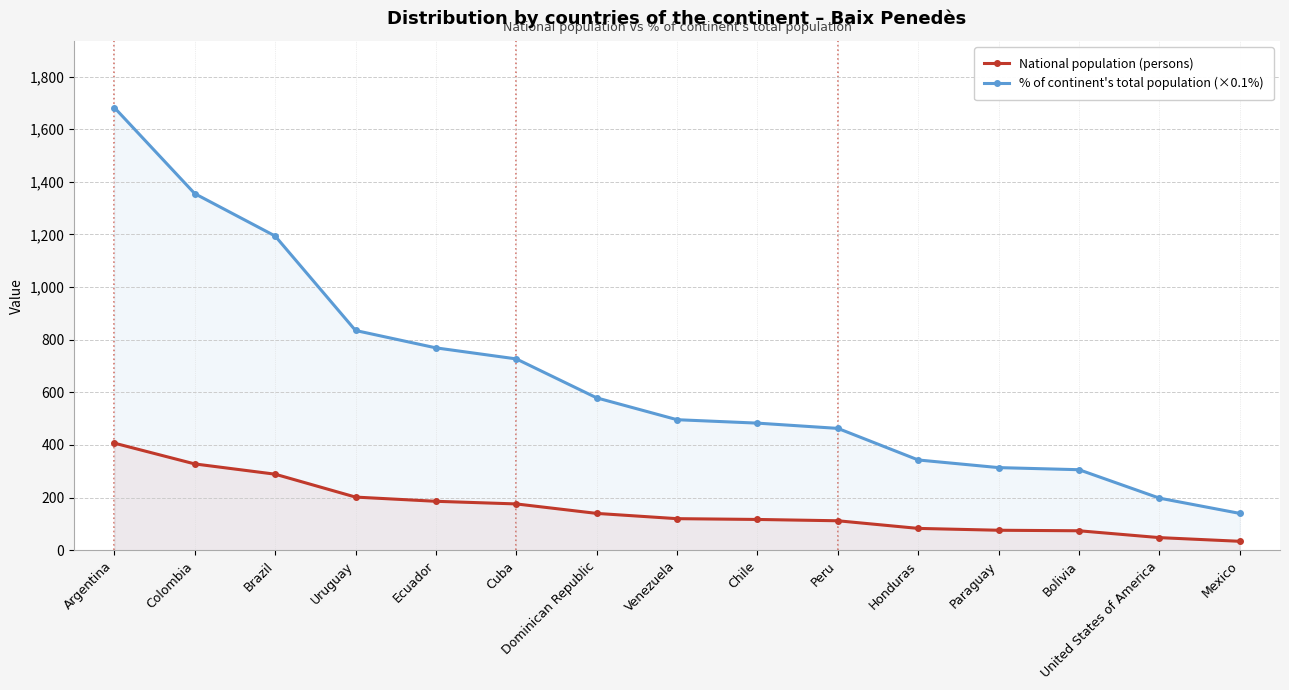

Count the number of data series in this chart.

2